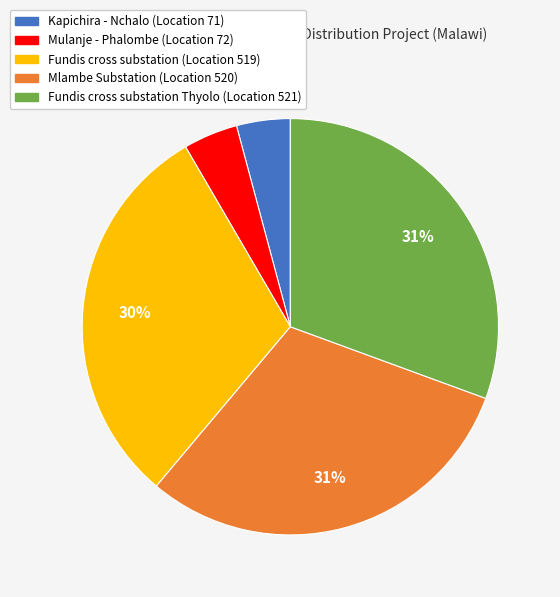

True or false: Mulanje - Phalombe (Location 72) accounts for 4% of the total.

True